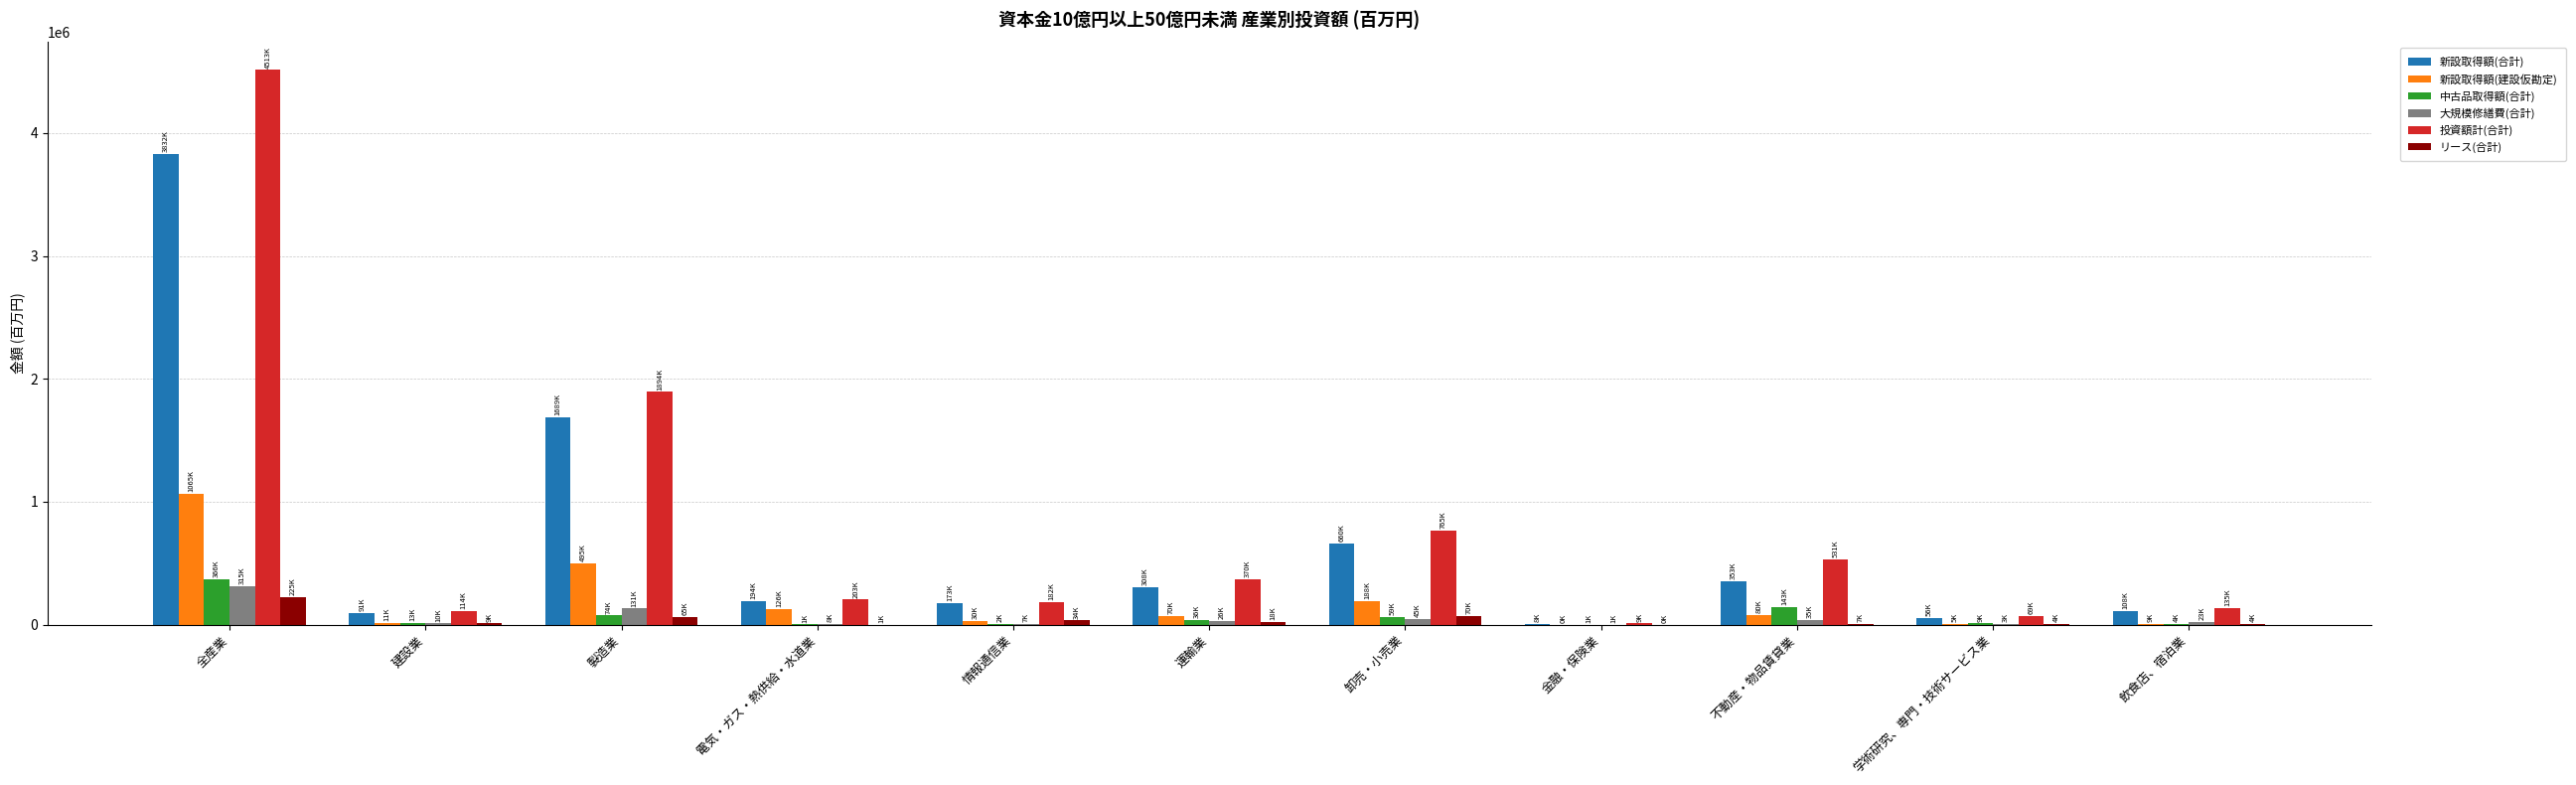

Are the bars horizontal?

No